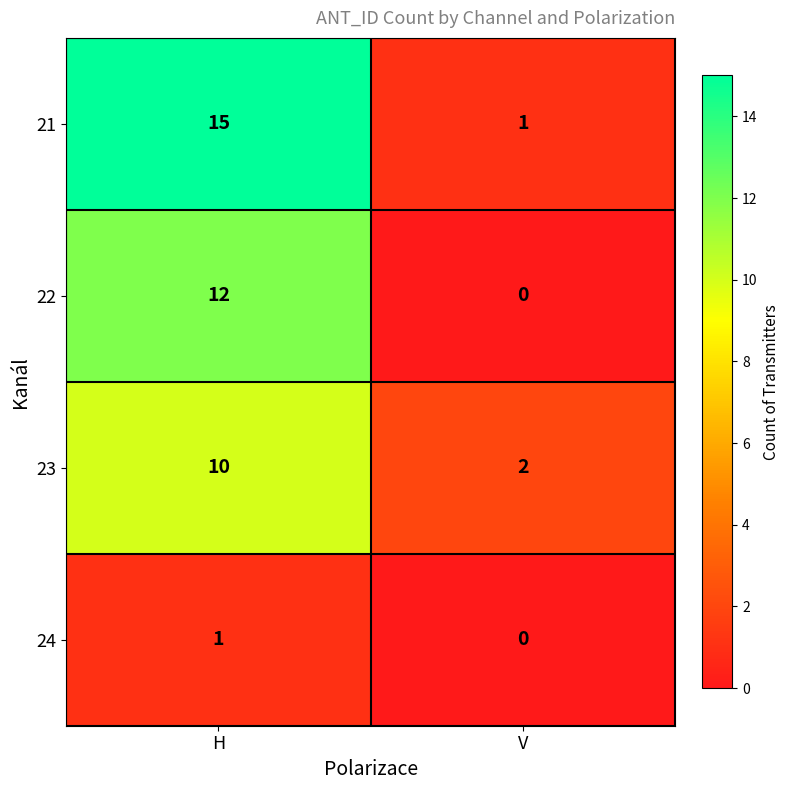

What is the approximate value of 23 at H?

10